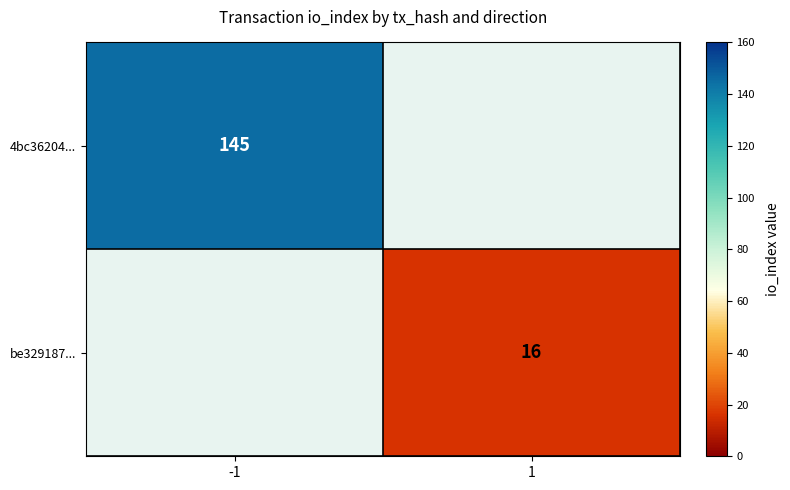

True or false: be329187... has a value of 7 at 1.

False